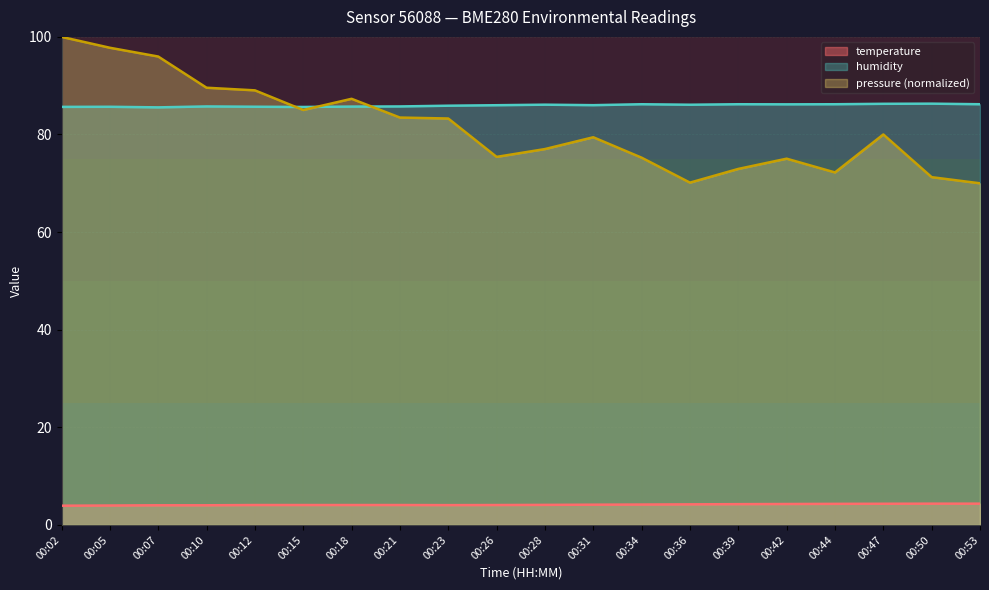

List the series in order of their peak value, lowest first.

temperature, humidity, pressure (normalized)